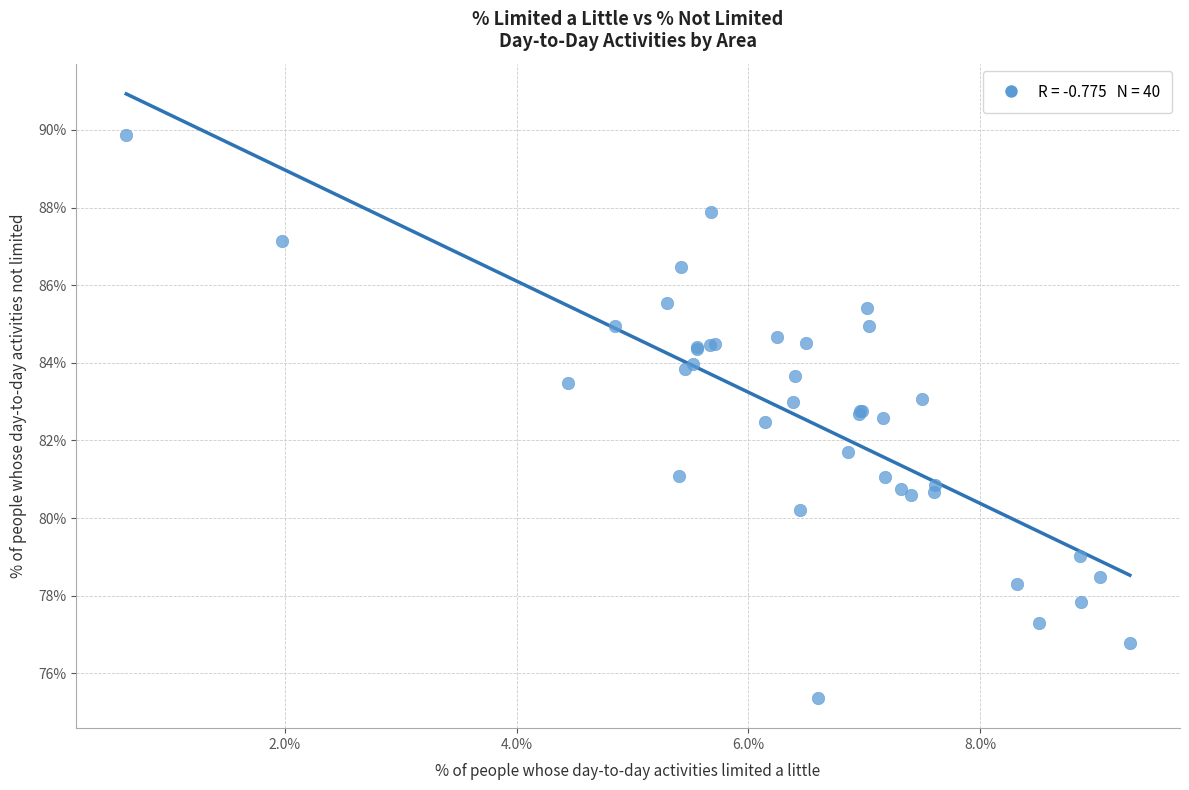

What Y value in the scatter plot is closest to 82?

81.7